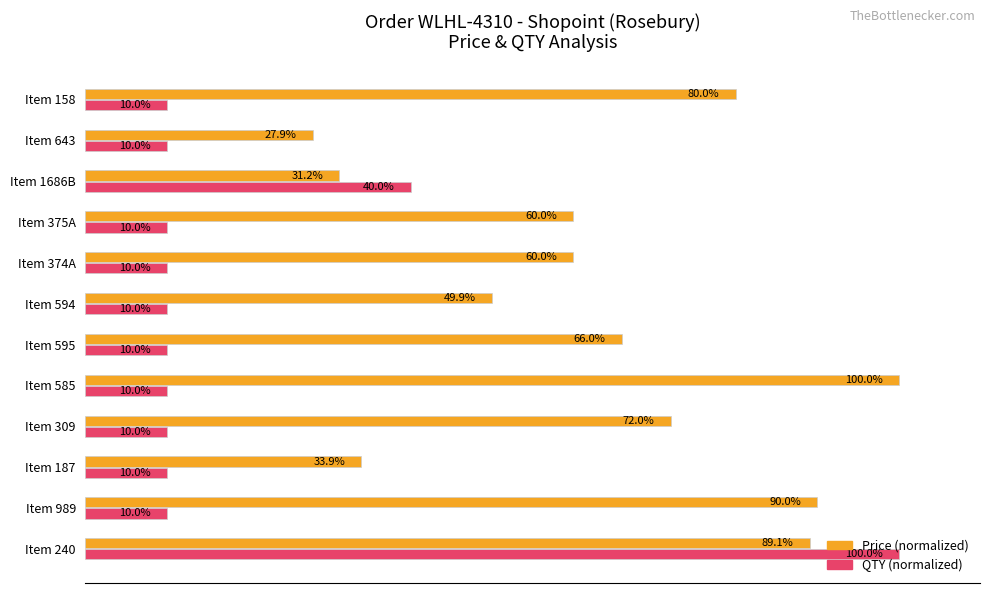

Which series has the largest total across all categories?

Price (normalized)